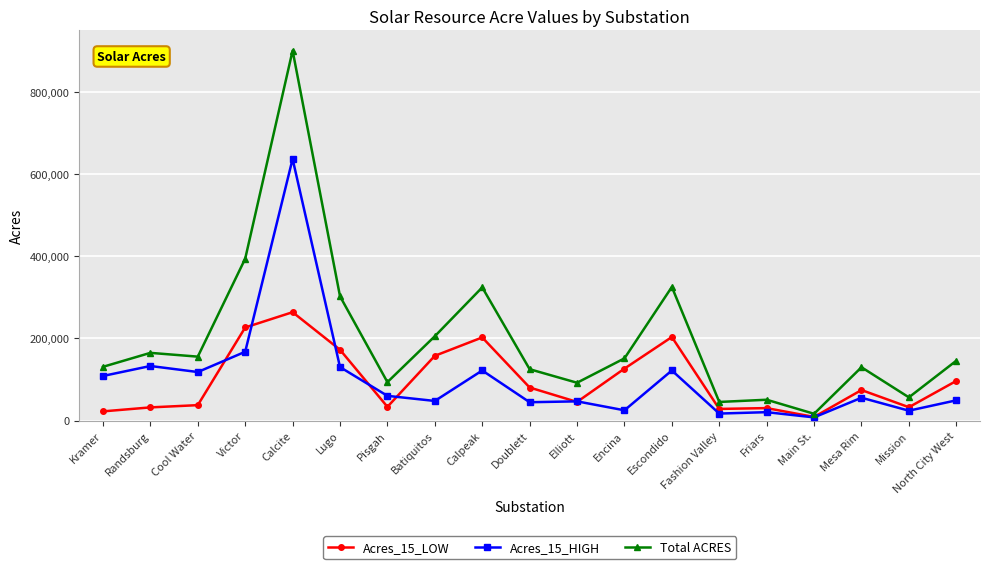

Where is the first local minimum for Acres_15_HIGH?

Cool Water